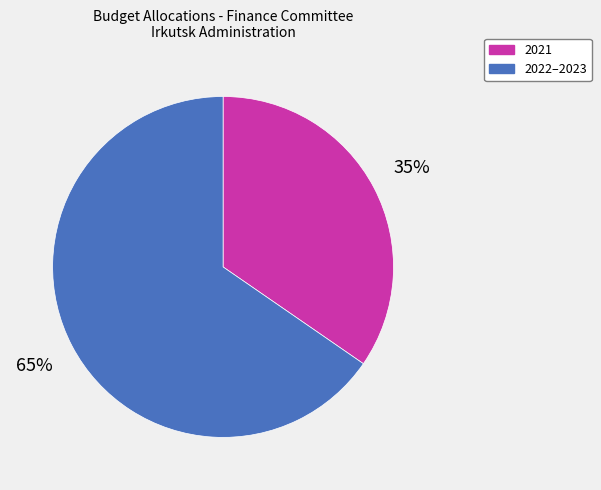

Which category has the biggest portion of the pie?

2022–2023